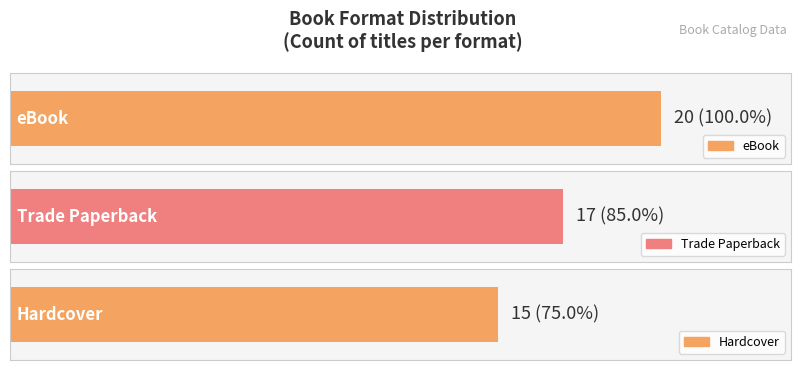

List the labels in order of value, smallest first.

Hardcover, Trade Paperback, eBook